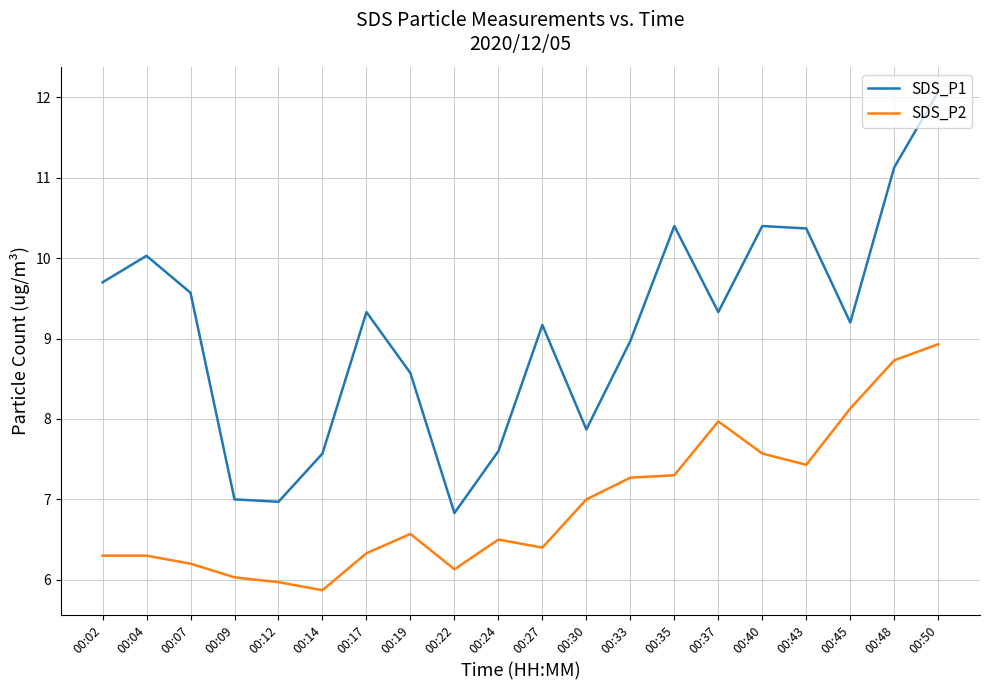

True or false: SDS_P2 and SDS_P1 intersect in this chart.

False